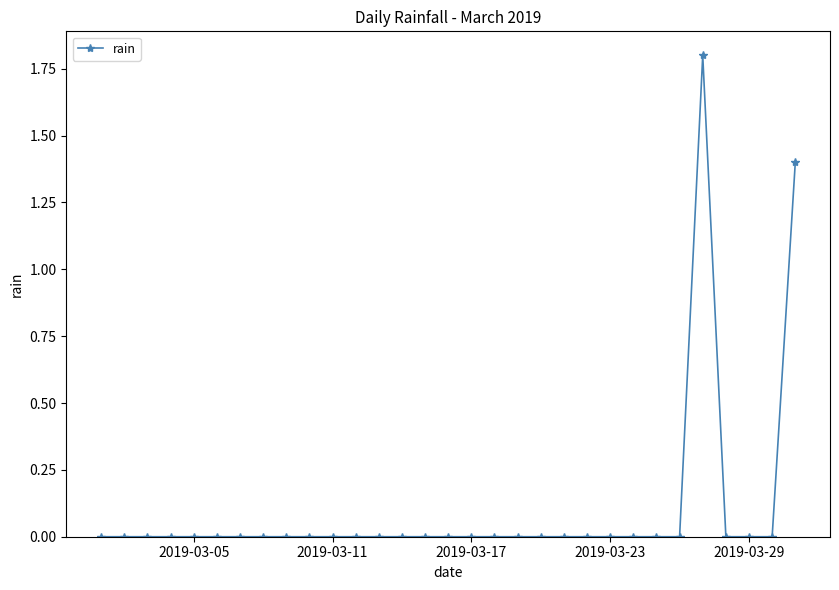

What is the maximum value shown in the chart?

1.8